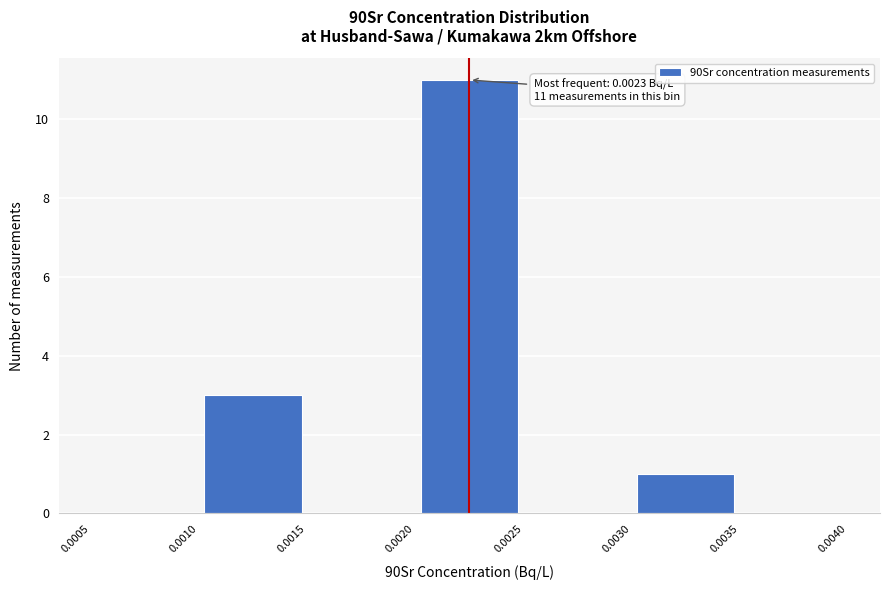

Which range on the x-axis has the tallest bar?

0.0020 to 0.0025